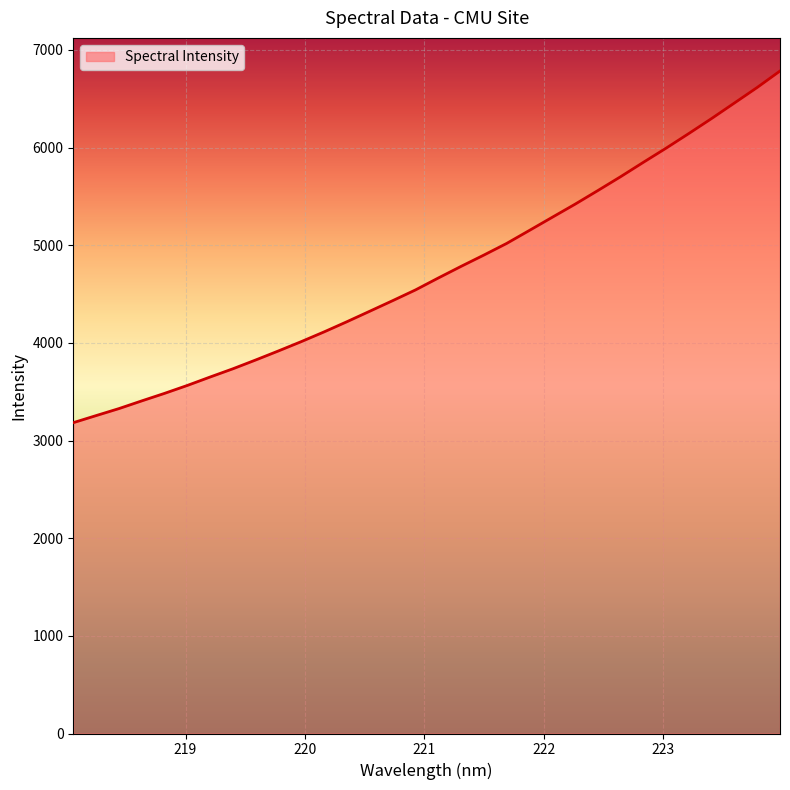

What is the difference between the maximum and minimum values?

3601.2